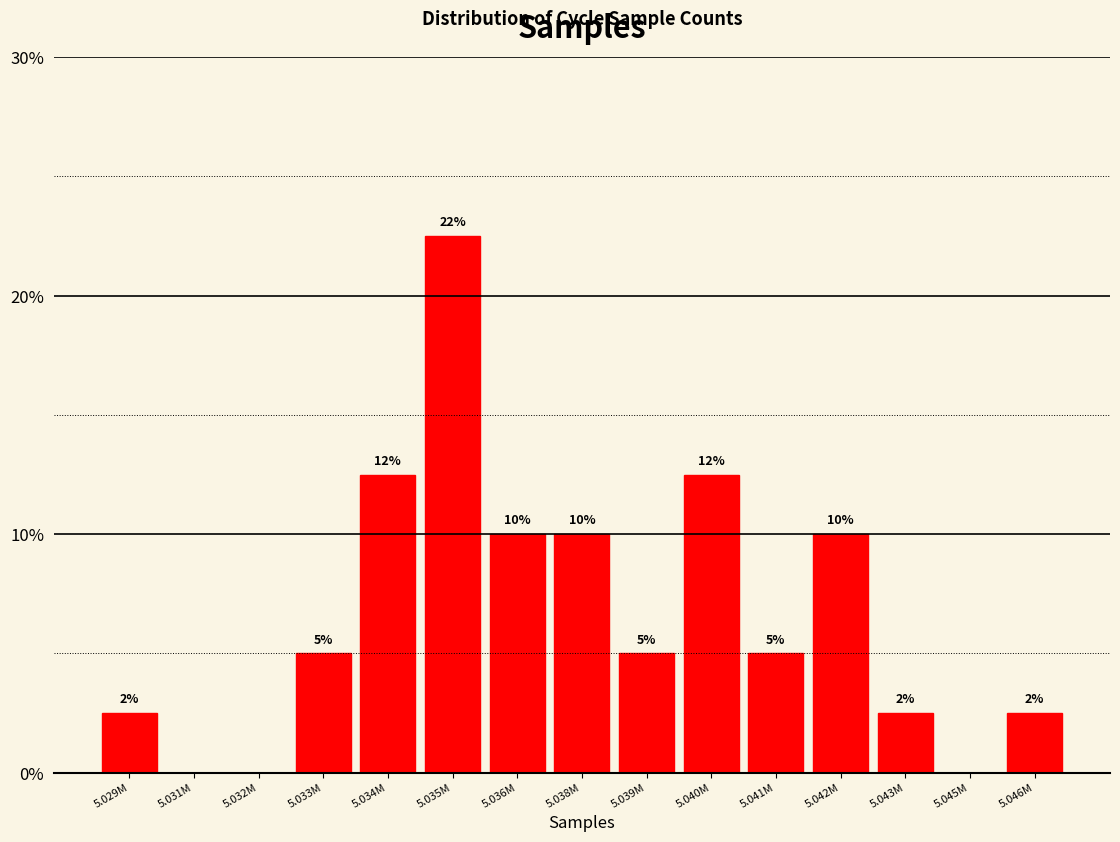

The chart shows a value of 13.7 at 5.038M. True or false?

False